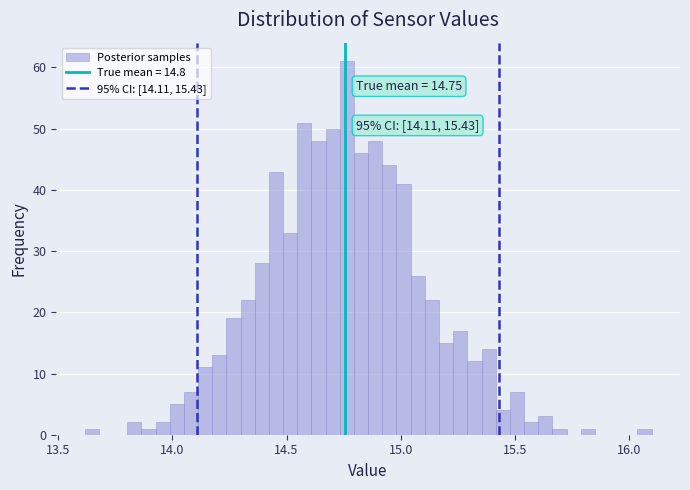

Around what value on the x-axis is the tallest bar? Give the approximate position of its centre, as read against the axis.

14.75